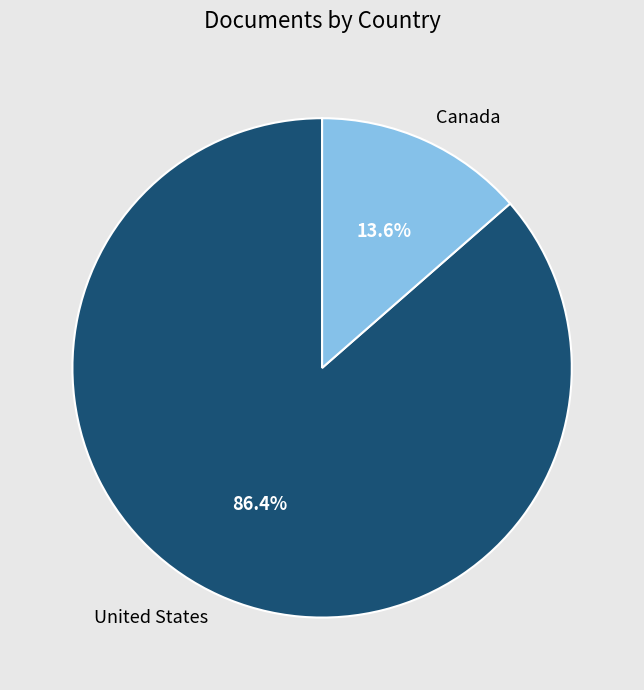

To the nearest percent, what percentage of the pie is United States?

86%